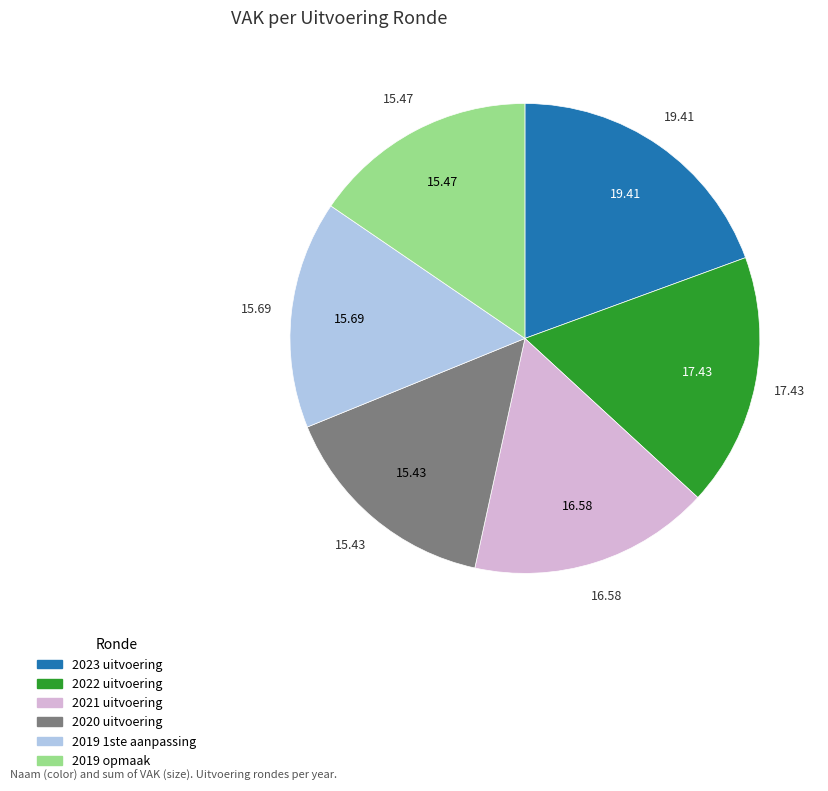

Combined, do 2022 uitvoering and 2019 1ste aanpassing account for over 50%?

No